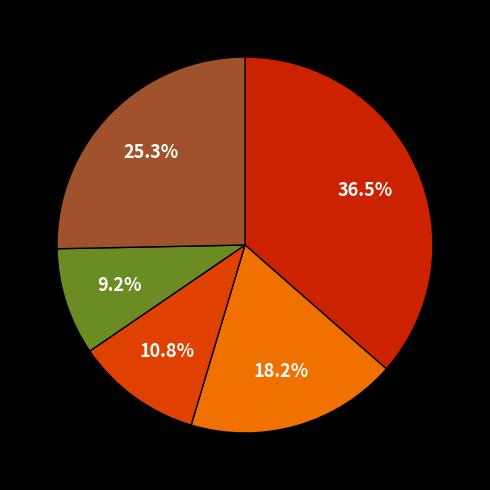

How many segments does this pie chart have?

5